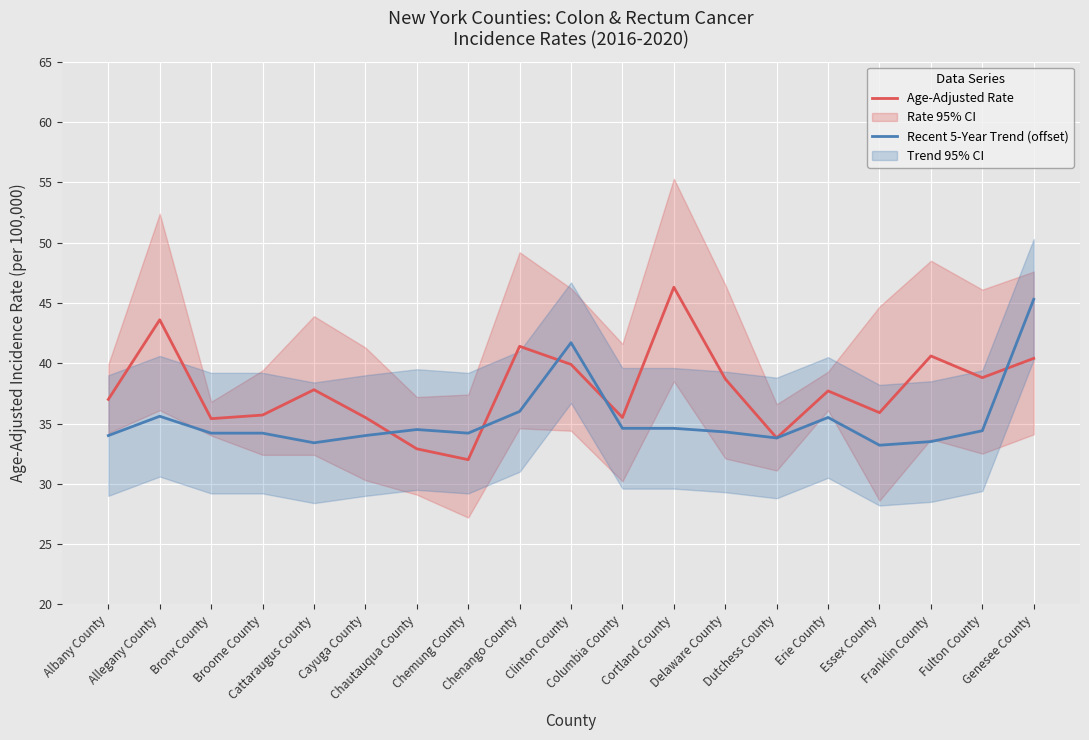

True or false: Recent 5-Year Trend (offset) has more than 0 interior local peaks.

True